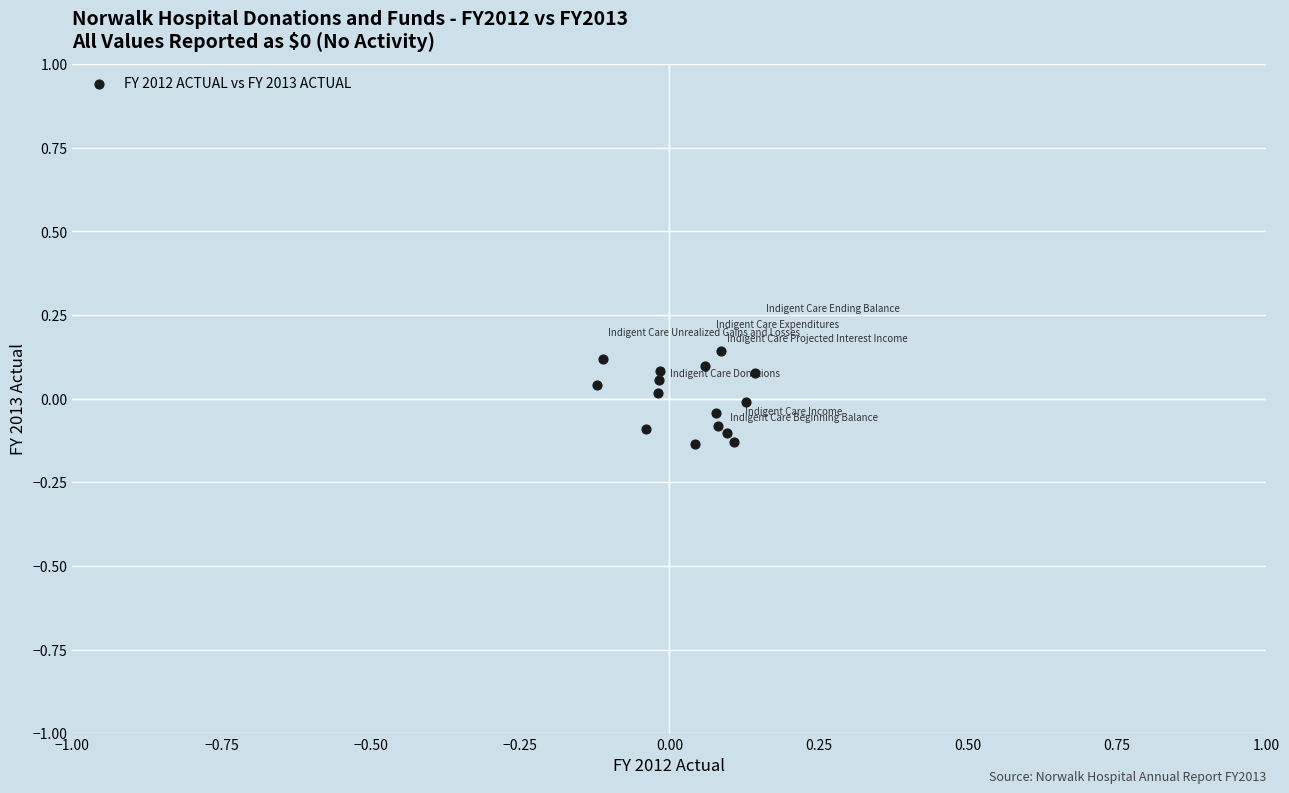

What is the range of X values (max minus min)?

0.3